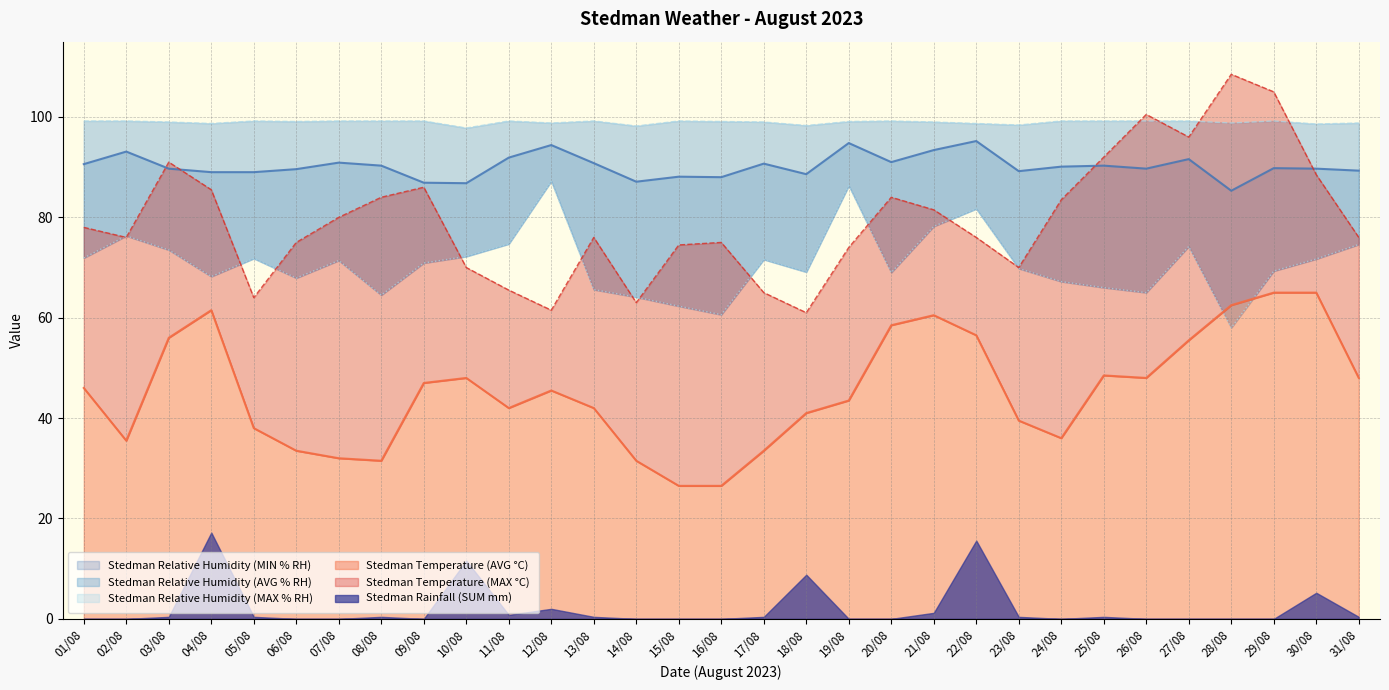

The value of Stedman Temperature (AVG °C) at 19/08 is 65.5. True or false?

False